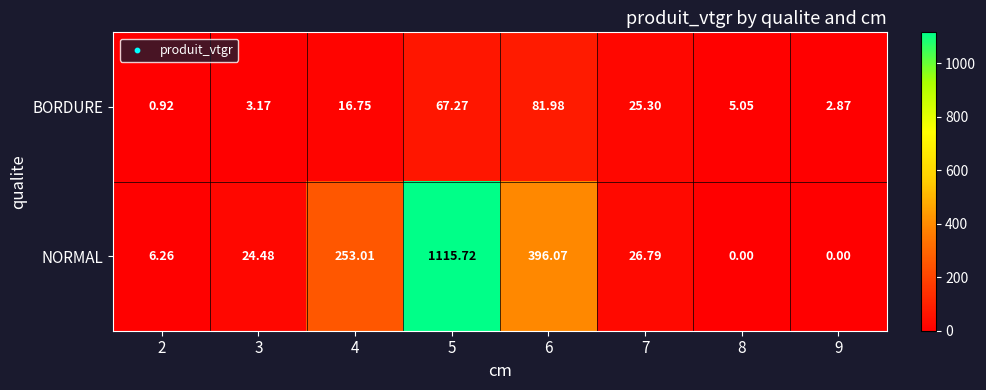

At which category is the sum across all series the highest?

5